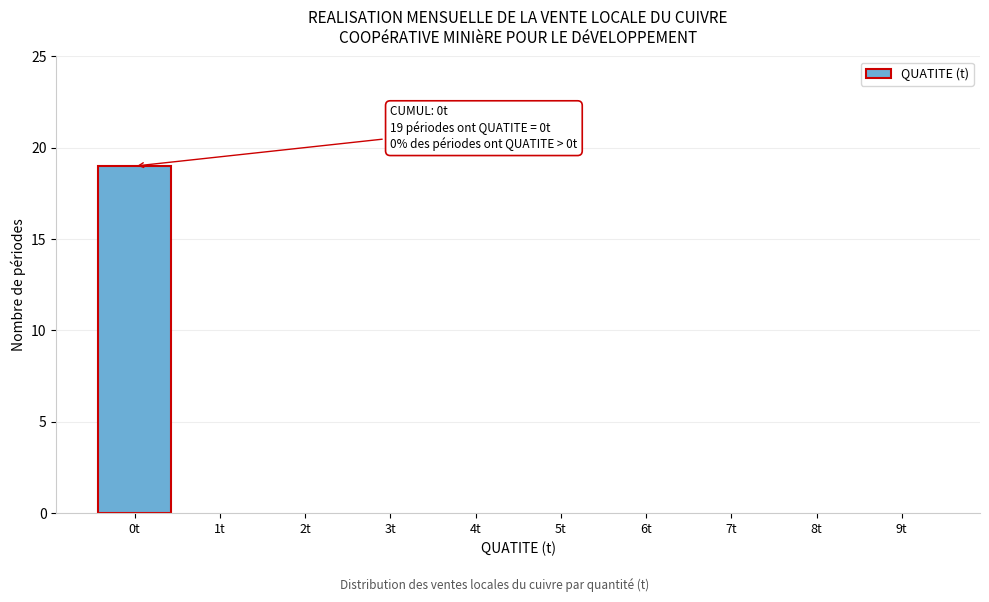

Reading left to right, what are all the values shown in this chart?

0t=19	1t=0	2t=0	3t=0	4t=0	5t=0	6t=0	7t=0	8t=0	9t=0